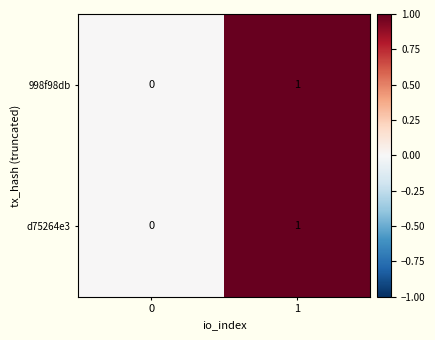

Is the value of d75264e3 at 0 greater than the value of 998f98db at 1?

No